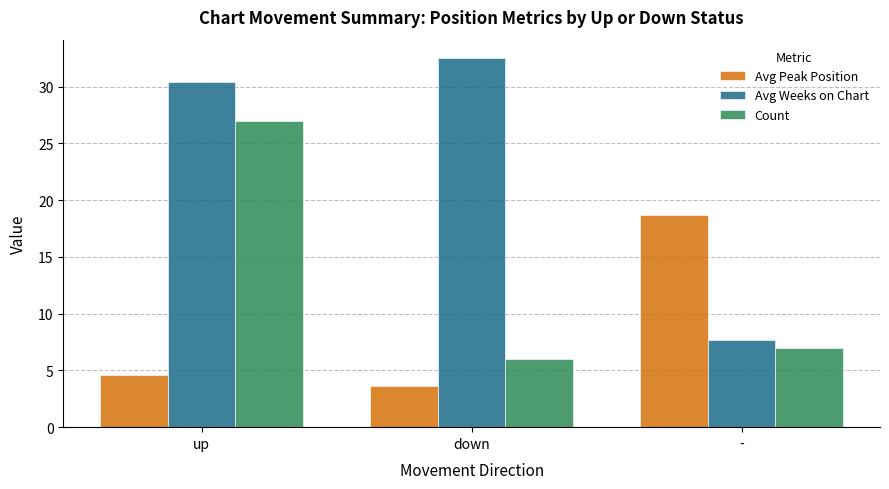

What is the lowest value of the Avg Peak Position series?

3.7